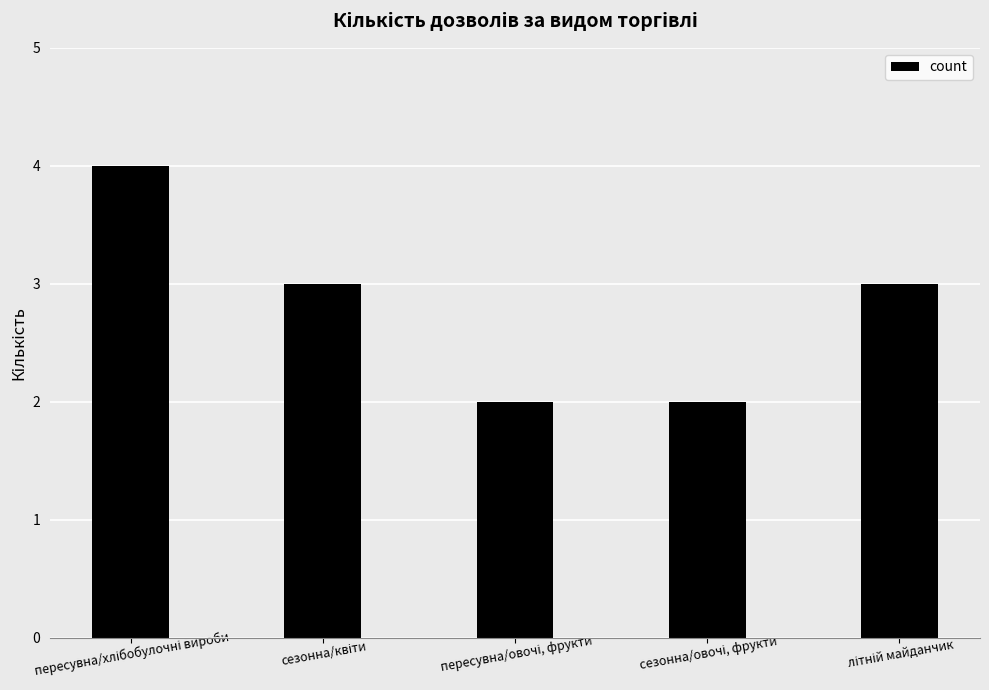

How many distinct data groups are displayed?

1